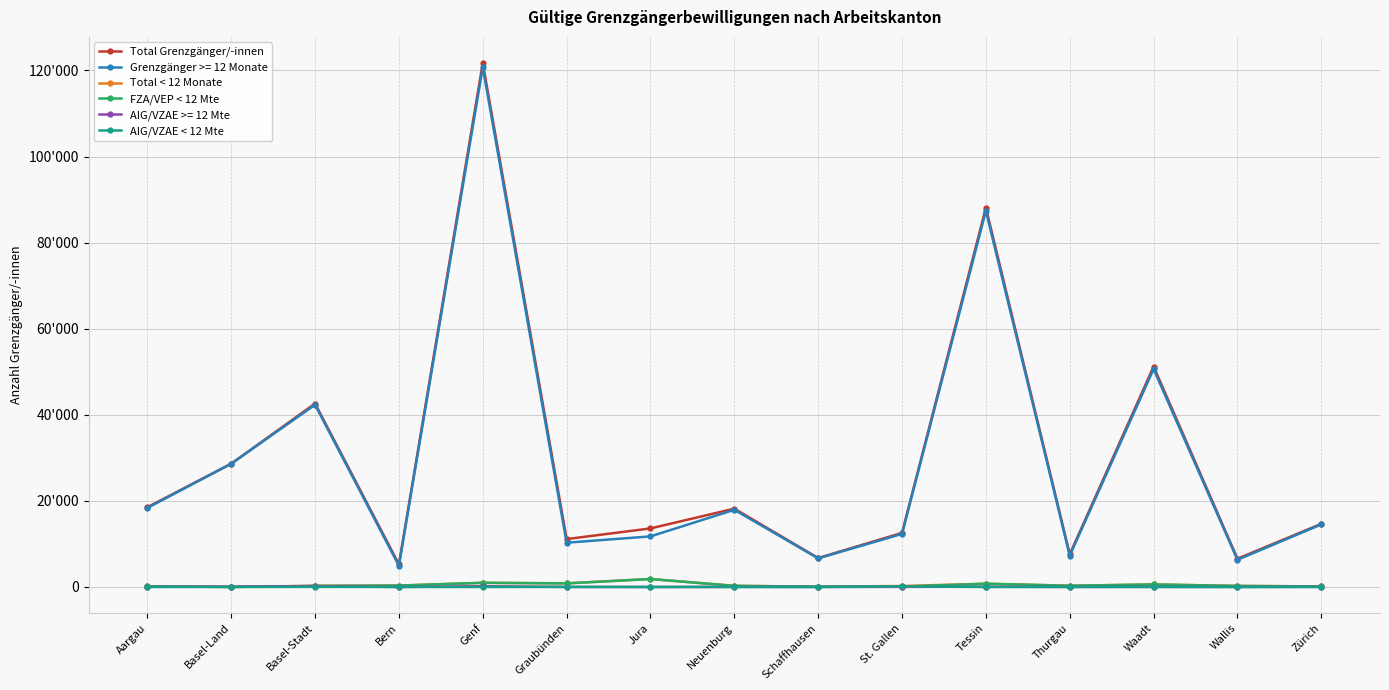

Is it true that AIG/VZAE < 12 Mte equals 8 at Aargau?

False